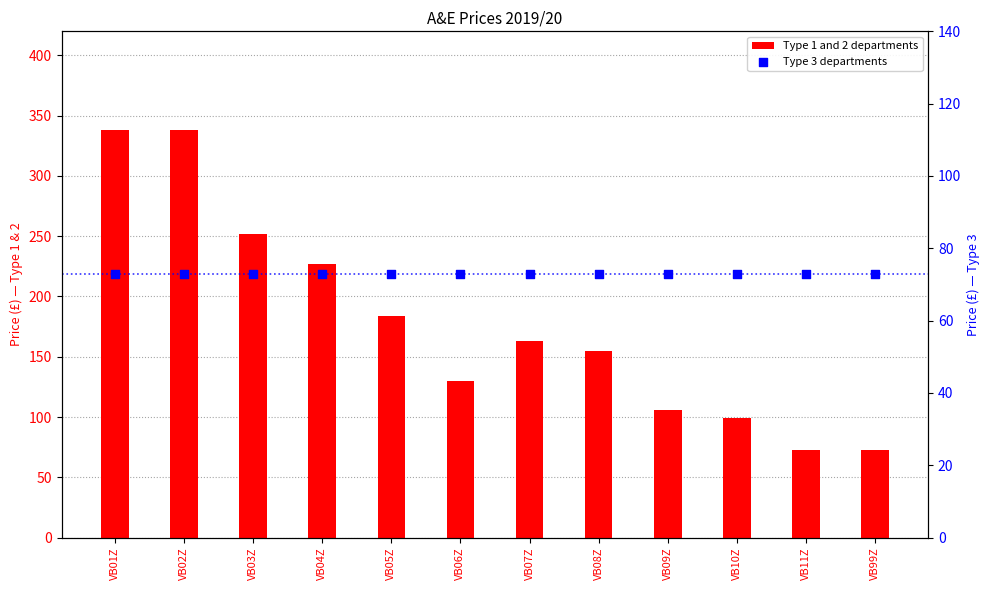

What is the total value across all series at VB09Z?

179